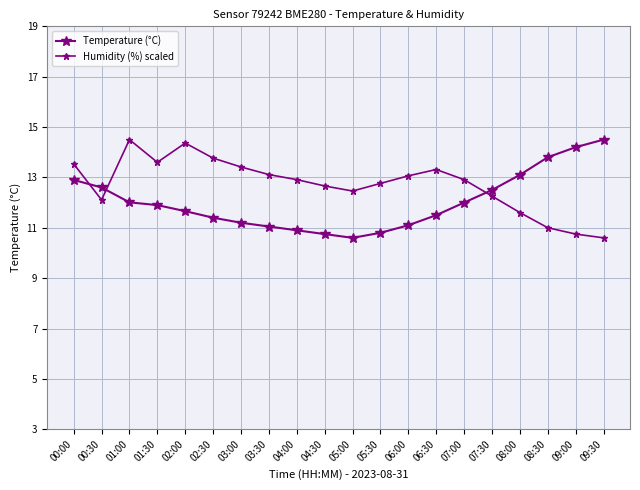

Rank the series by their average value, from highest to lowest.

Humidity (%) scaled, Temperature (°C)